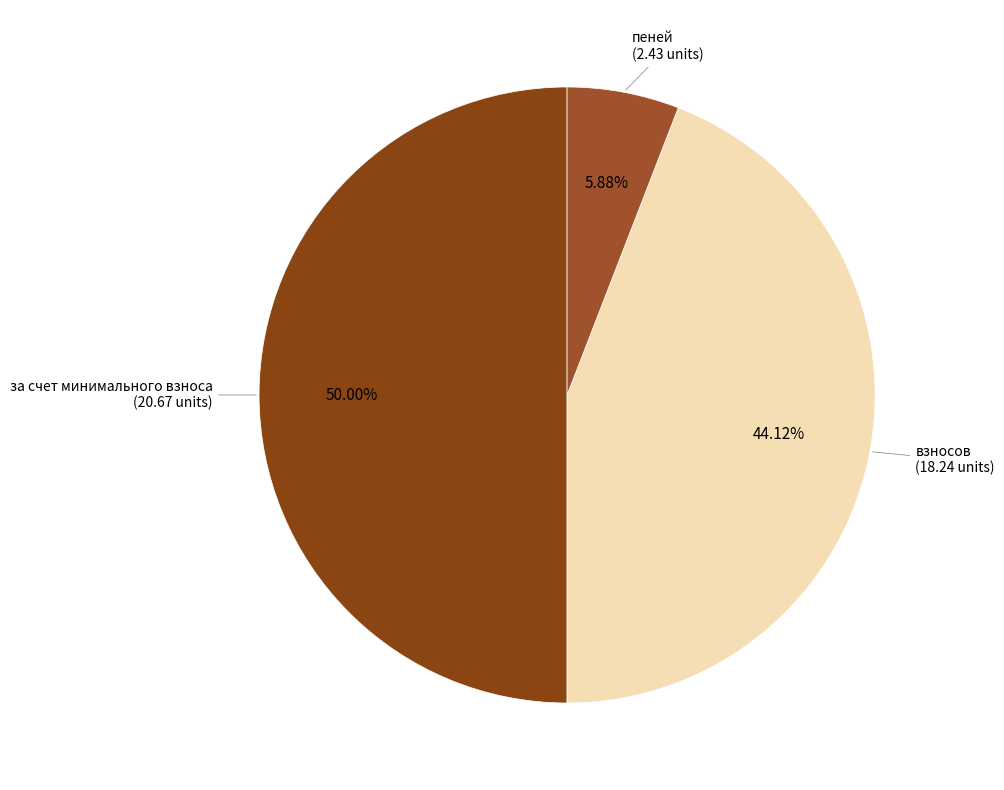

Count the number of slices in the pie.

3